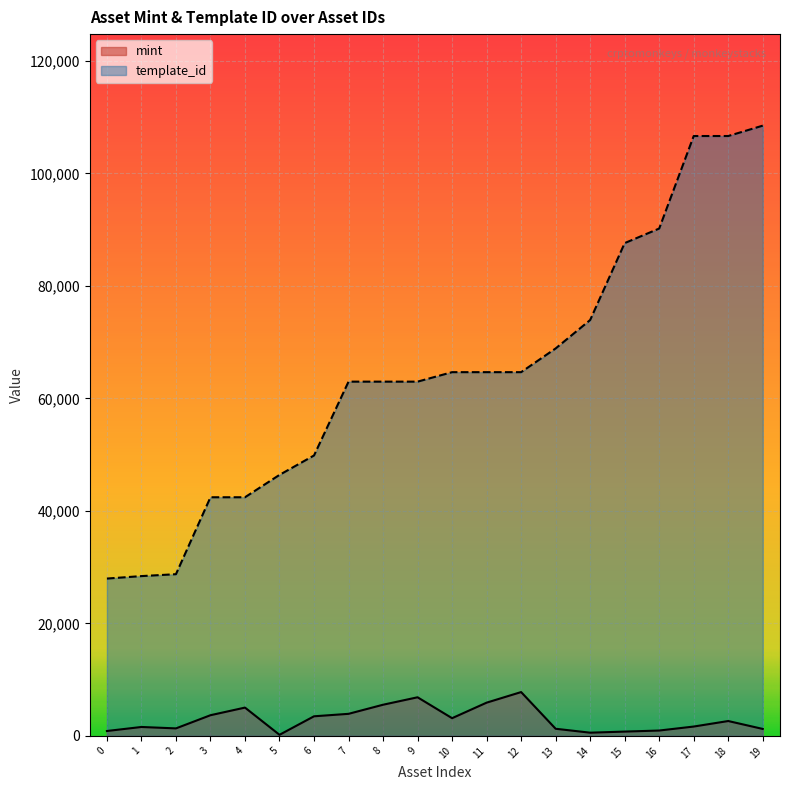

Reading right to left, what are all the values shown in this chart?

mint: 1234	2639	1658	949	762	567	1264	7787	5905	3145	6860	5536	3918	3481	190	5028	3672	1330	1581	866
template_id: 108484	106640	106640	90191	87604	73931	68874	64660	64660	64660	62974	62974	62974	49849	46398	42421	42420	28744	28405	27966